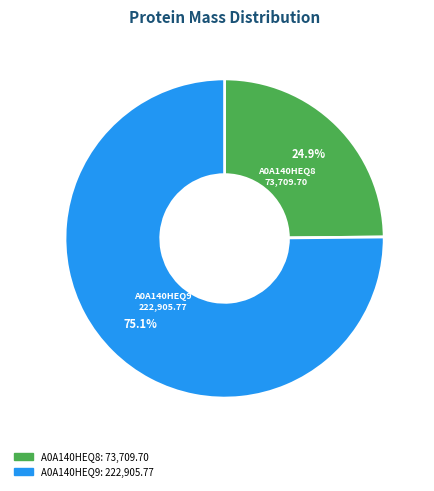

Is there any slice that represents more than half of the pie?

Yes